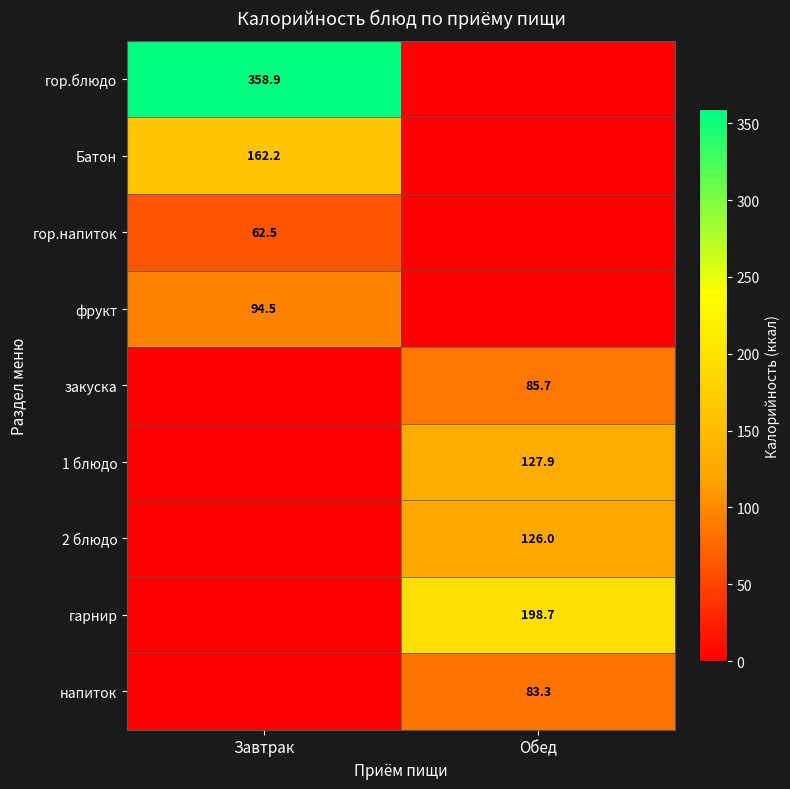

Is the value of напиток at Обед greater than the value of фрукт at Завтрак?

No